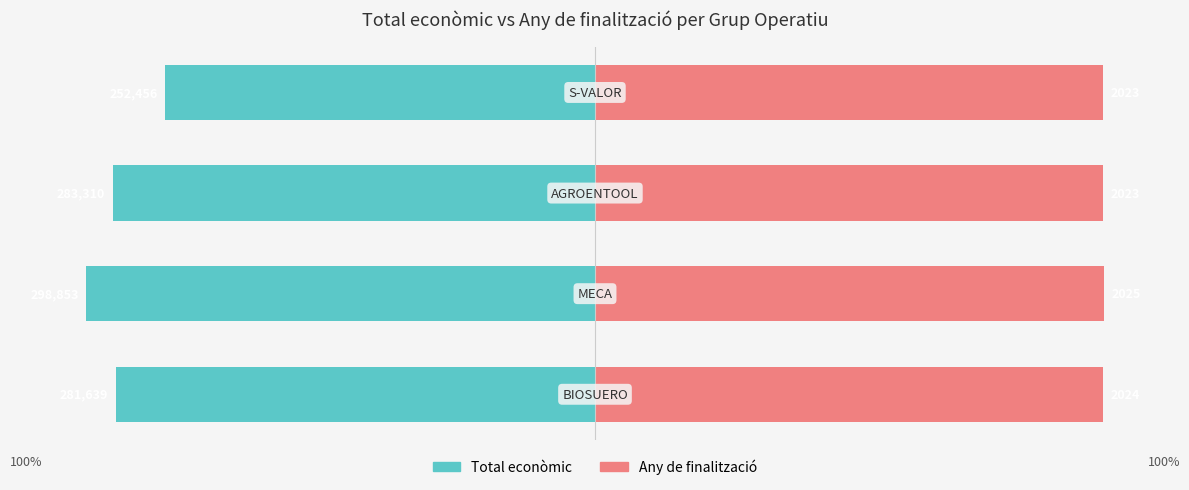

What is the approximate value of Total econòmic at 3?

-84.5